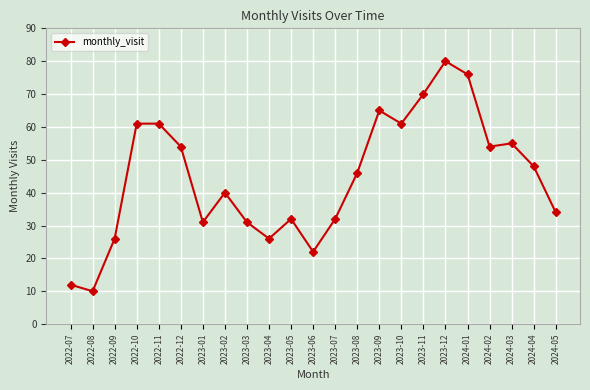

What is the change in value from 2022-11 to 2024-02?

-7